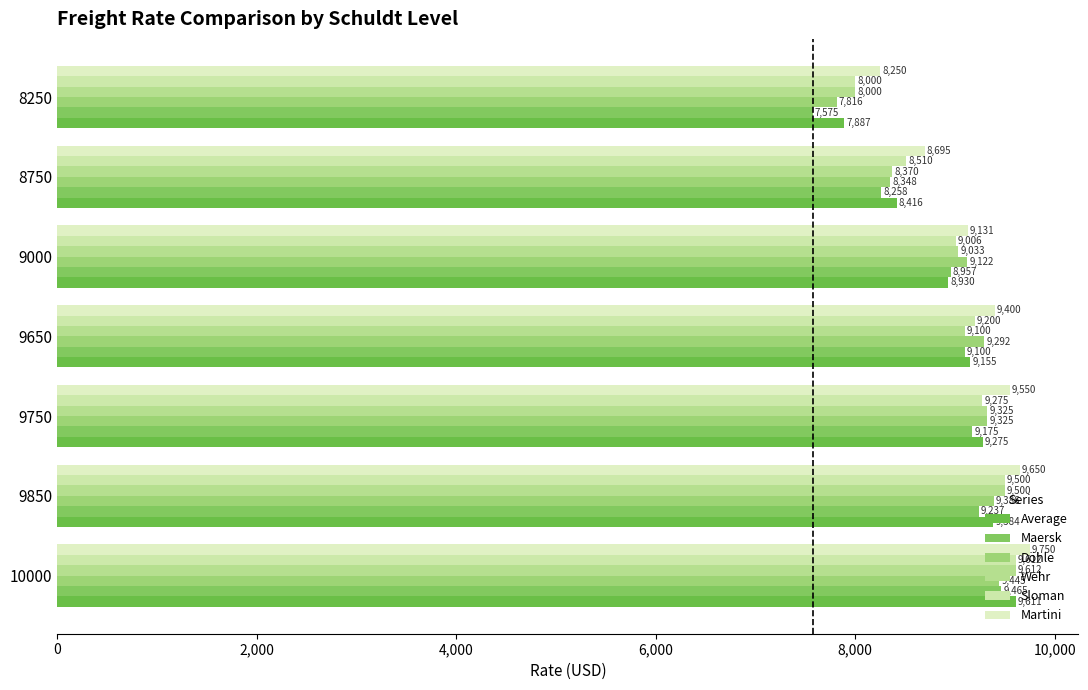

Count the number of categories in the chart.

7